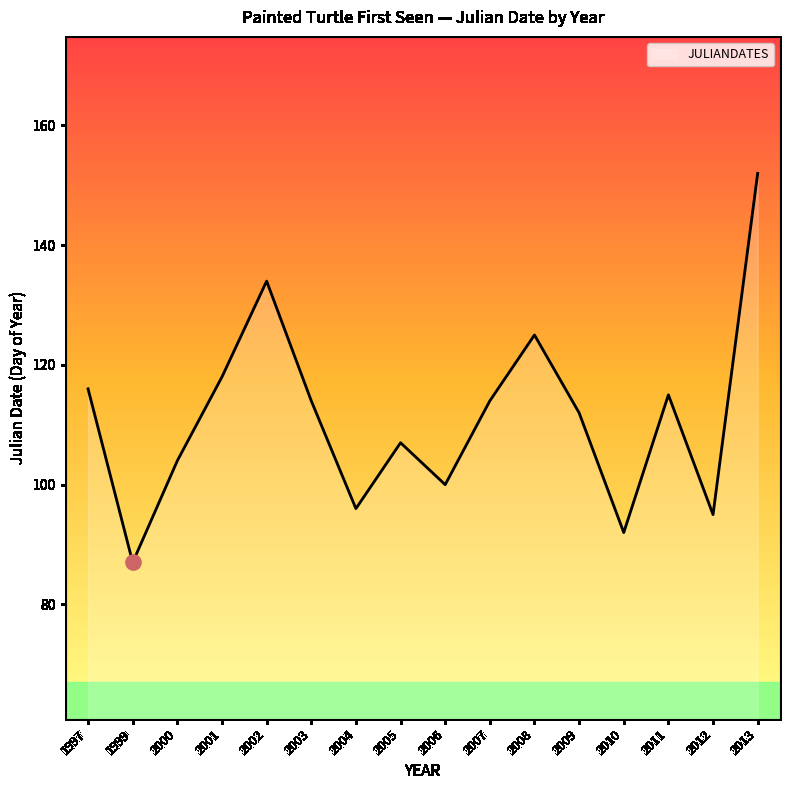

What is the ratio of the value at 1997 to the value at 2000?

1.1